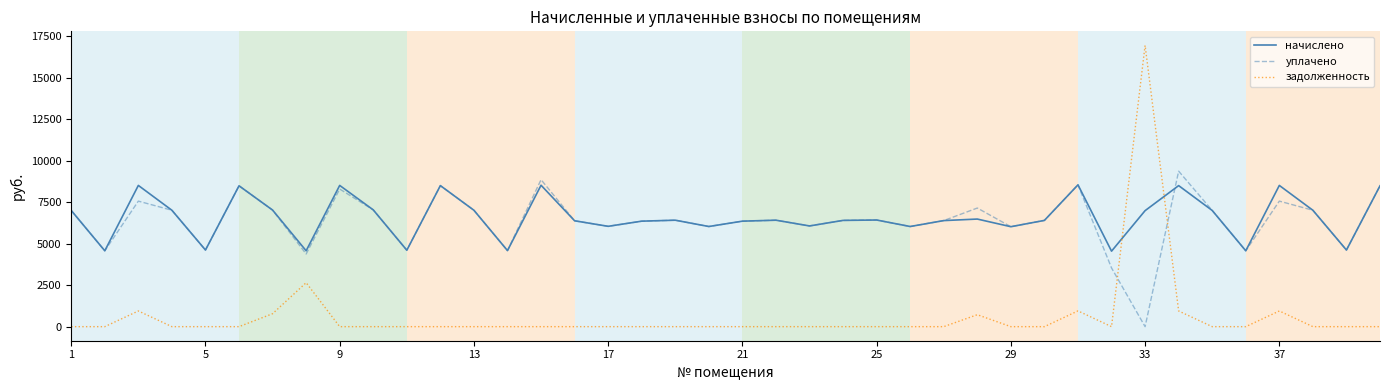

Which series has the widest spread of values?

задолженность